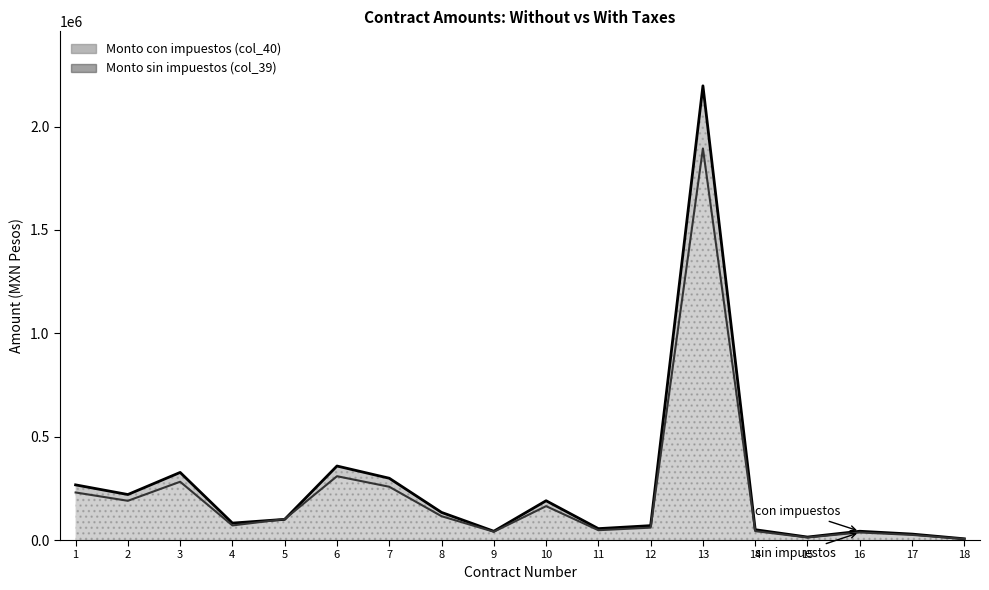

What is the difference between the highest and lowest values at 6?

49386.1